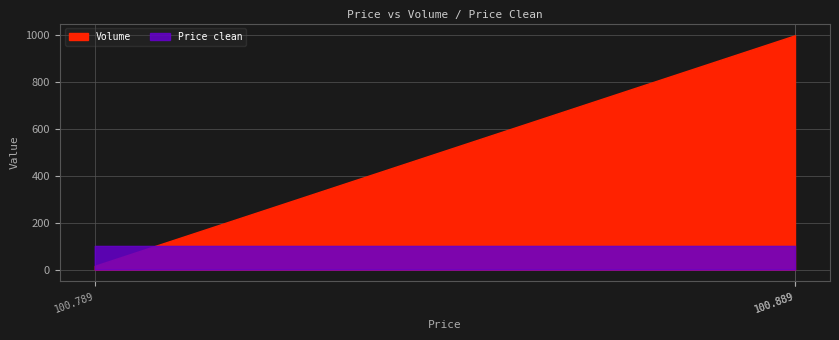

What is the smallest value displayed?

16.0